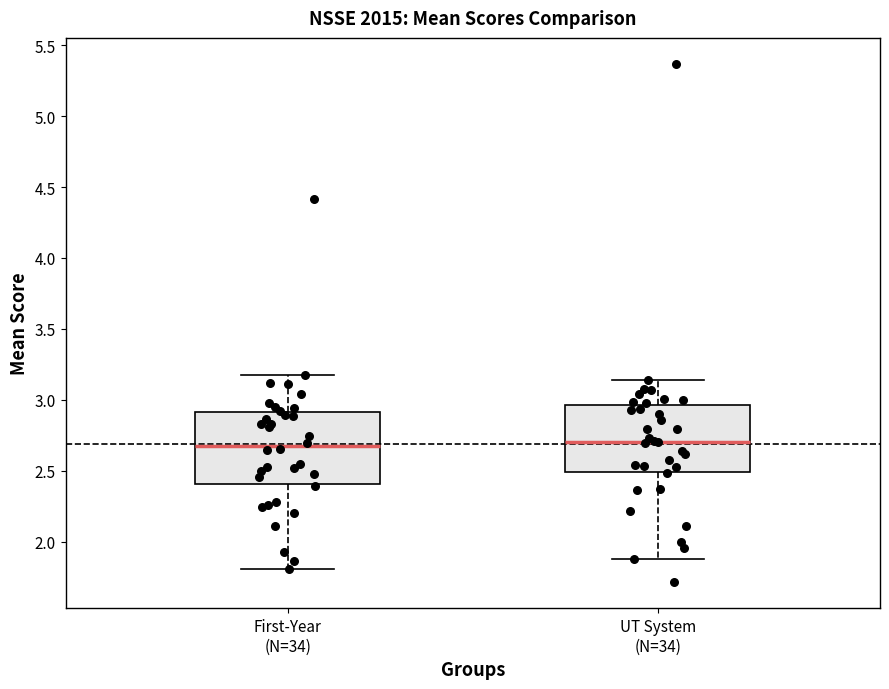

Reading left to right, read every box against the y-axis: the position of its median line, the range the box covers, and the ends of its whiskers. The values are not printed on the chart, so give them approximately, as read against the axis.

First-Year (N=34): median 2.65, box 2.40 to 2.90, whiskers 1.80 to 3.20
UT System (N=34): median 2.70, box 2.50 to 2.95, whiskers 1.85 to 3.15